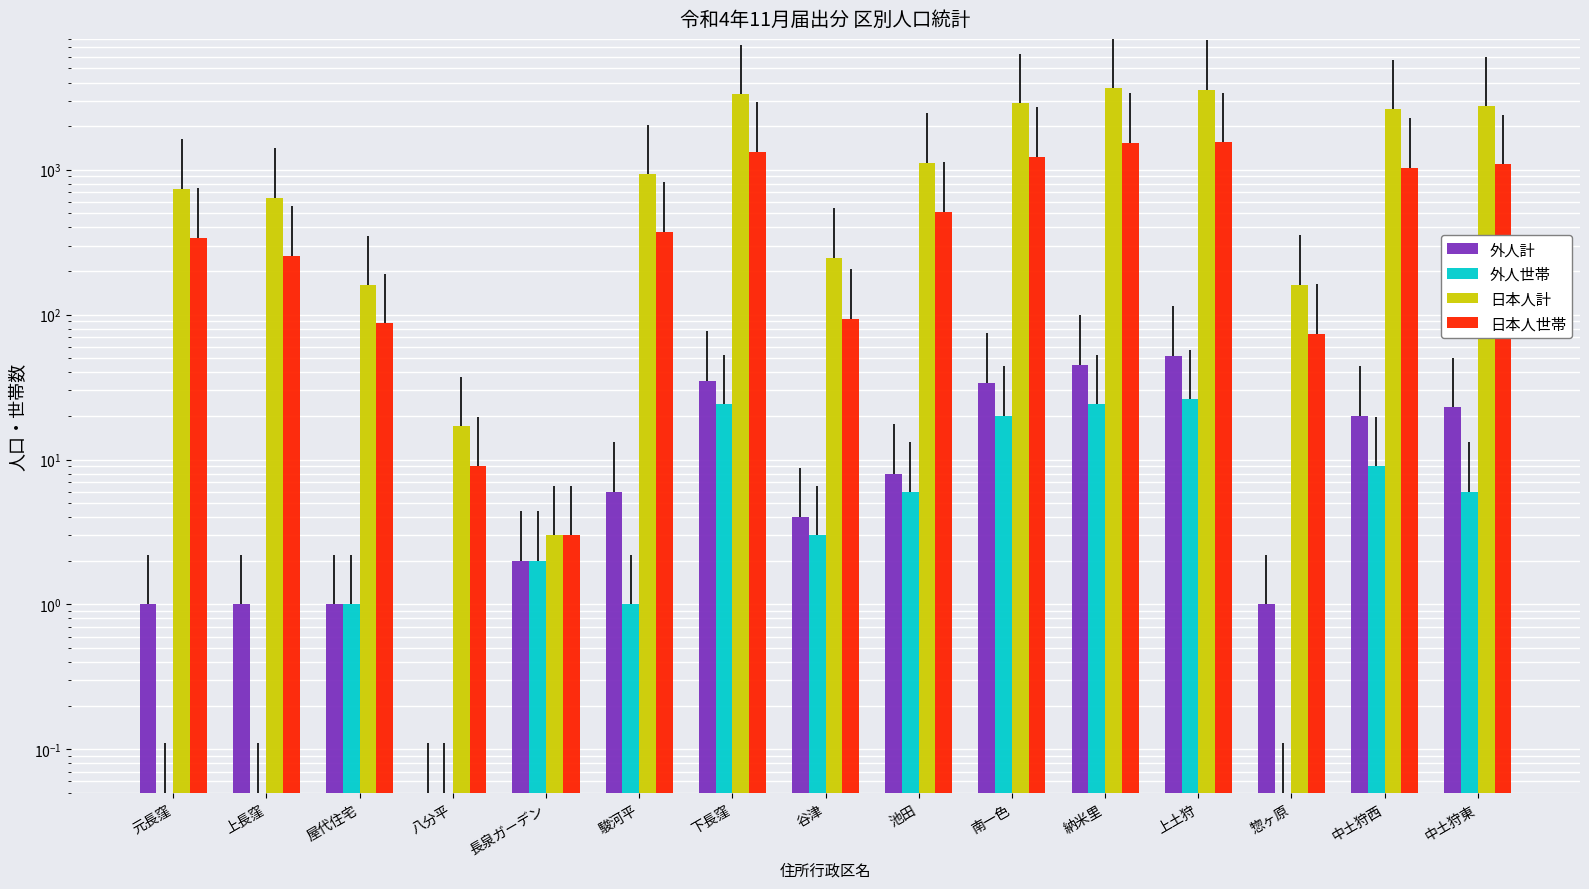

At which category does the chart reach its peak across all series?

納米里